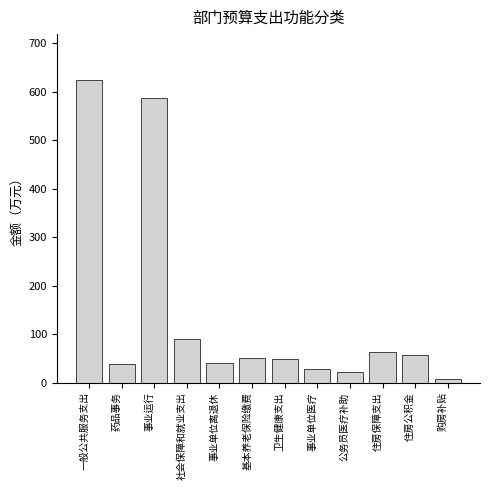

What is the label of the 5th bar from the right?

事业单位医疗